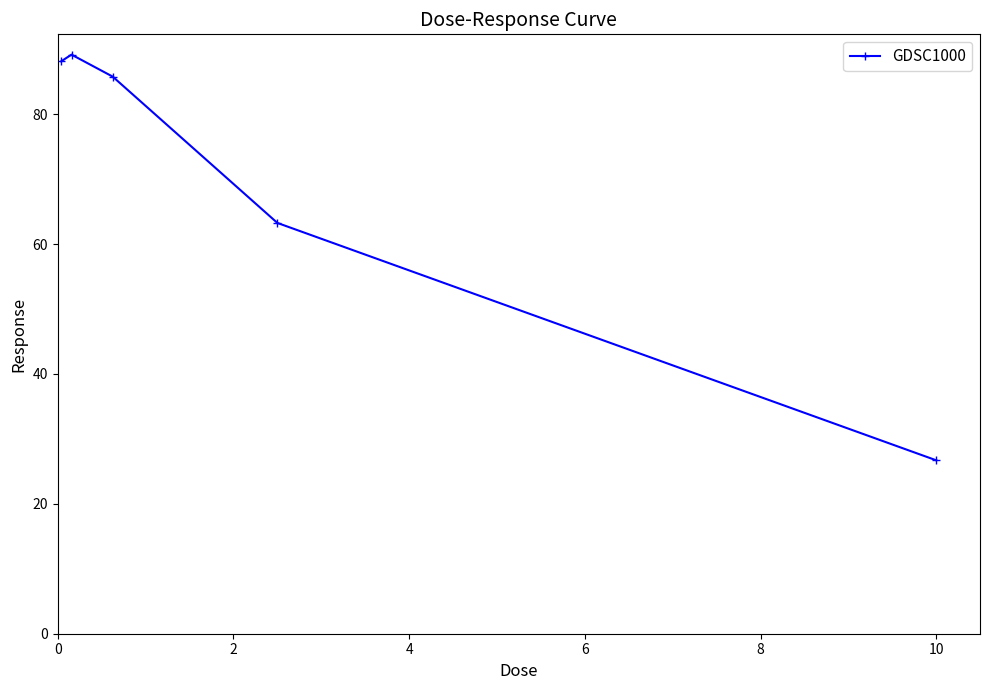

What is the minimum value shown in the chart?

26.7